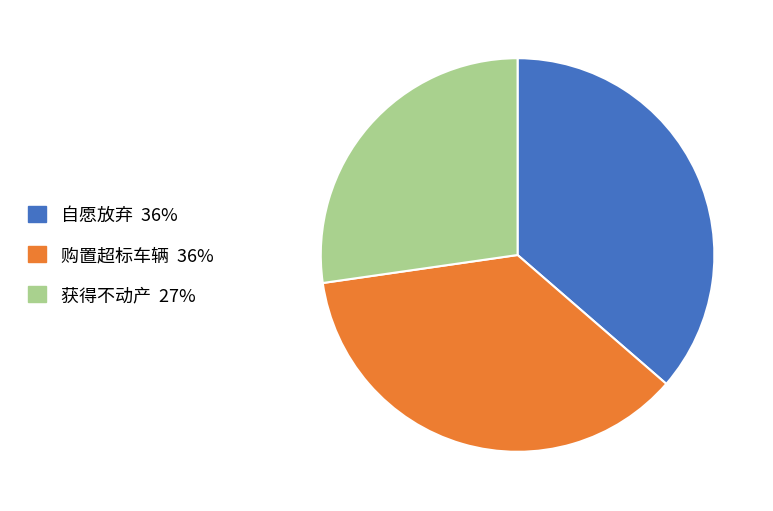

What is the smallest slice in the pie chart?

获得不动产